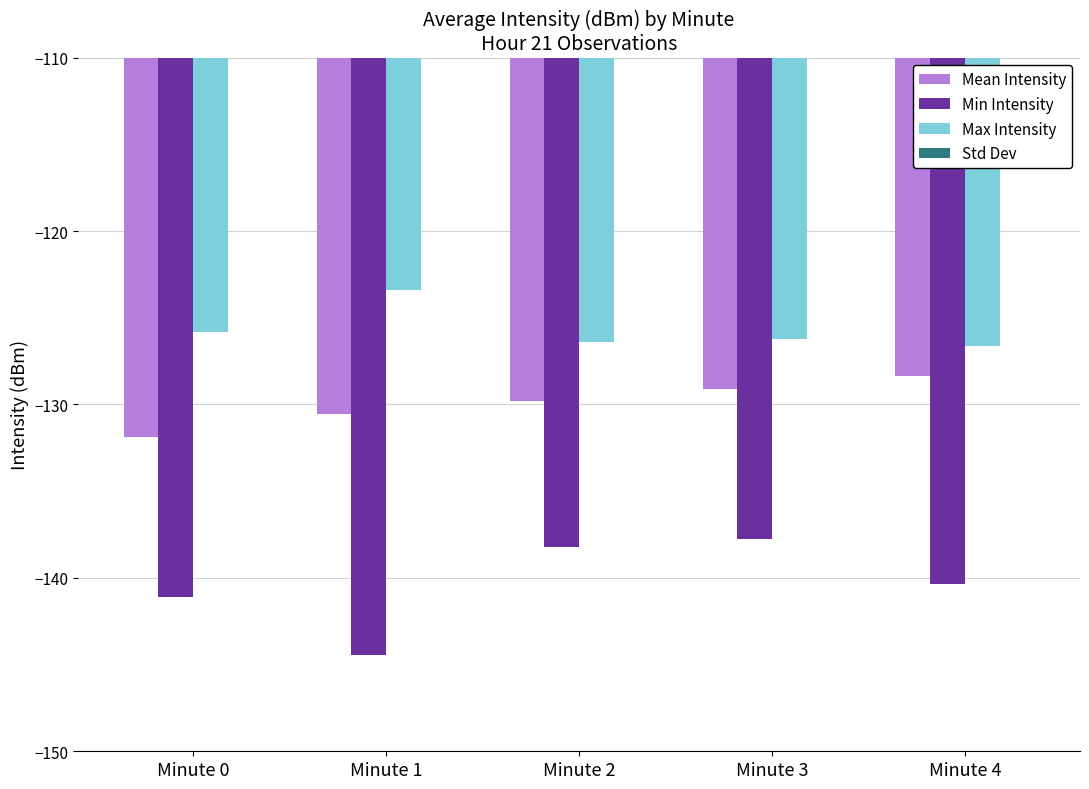

How many bars are there in each group?

4